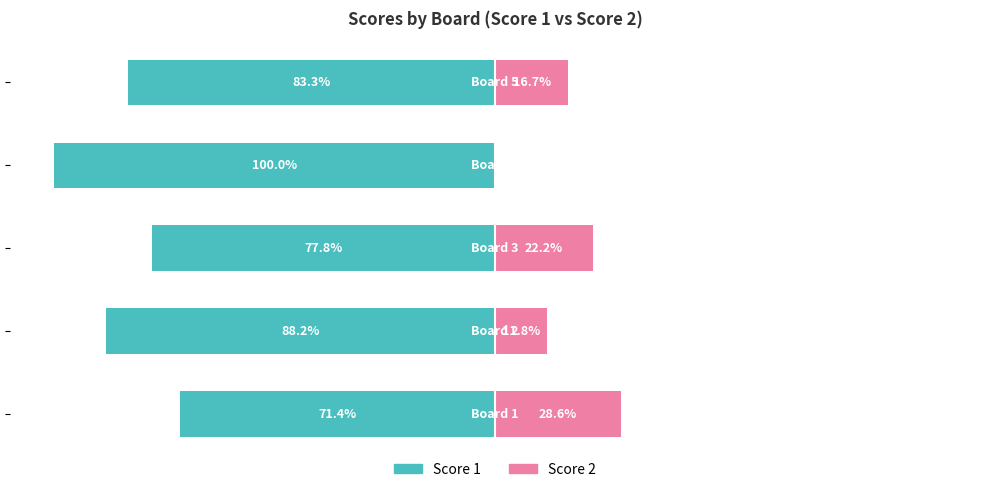

Between −125 and −25, which series saw the biggest shift?

Score 1